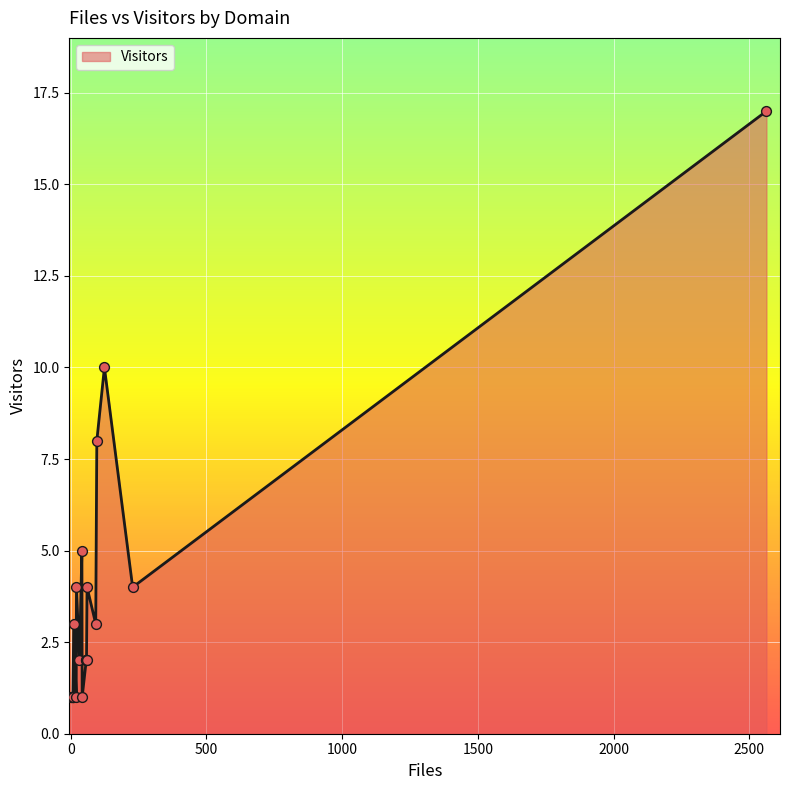

Which has a higher value, 32 or 7?

32